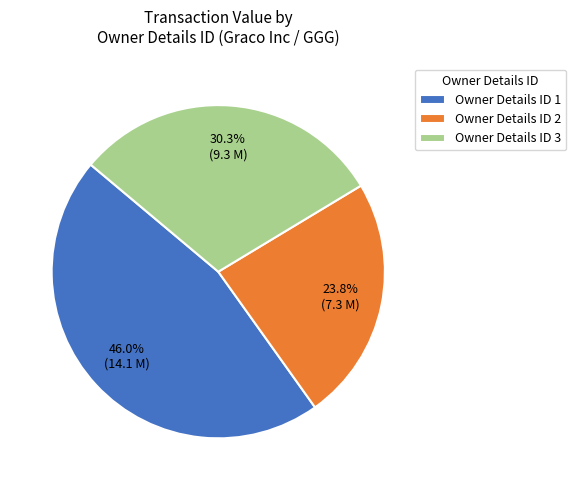

Is there any slice that represents more than half of the pie?

No